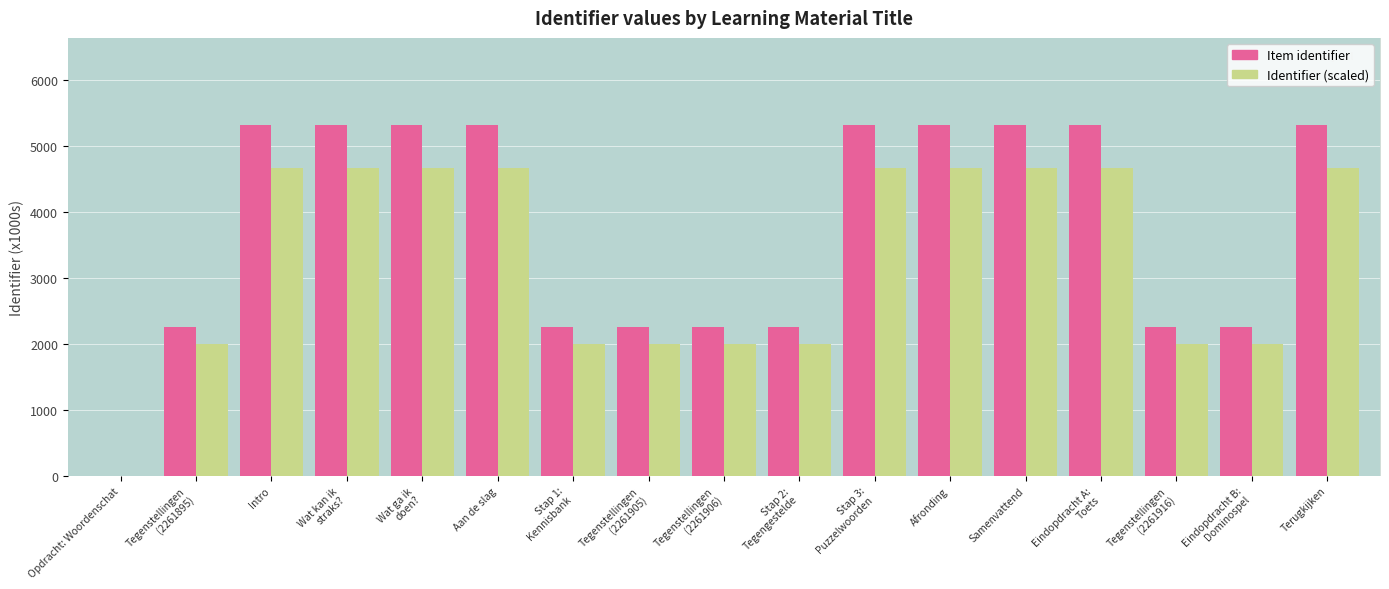

True or false: Item identifier has a value of 3597.1 at Tegenstellingen
(2261916).

False